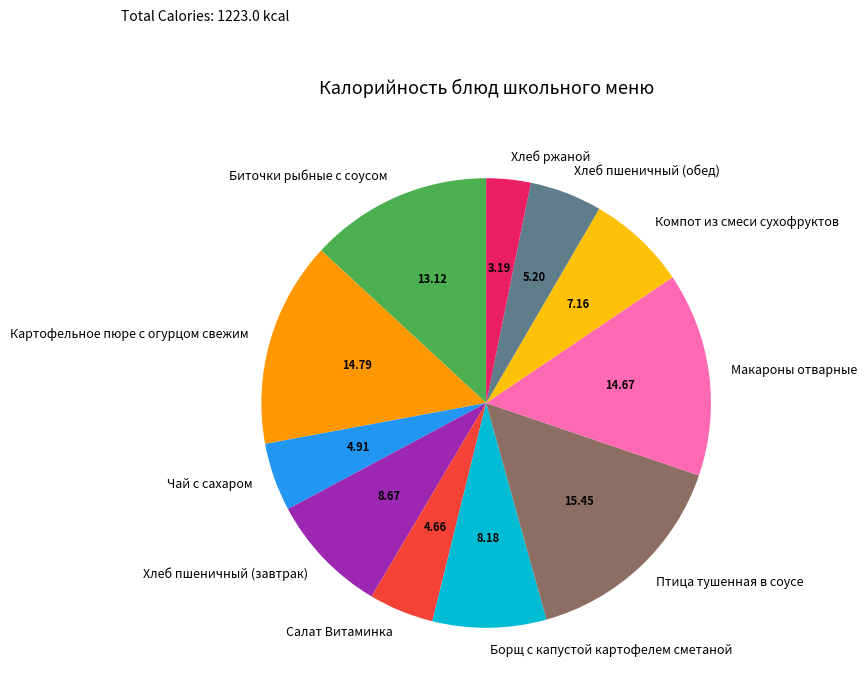

Approximately how many times larger is the value at Компот из смеси сухофруктов compared to Борщ с капустой картофелем сметаной?

0.9